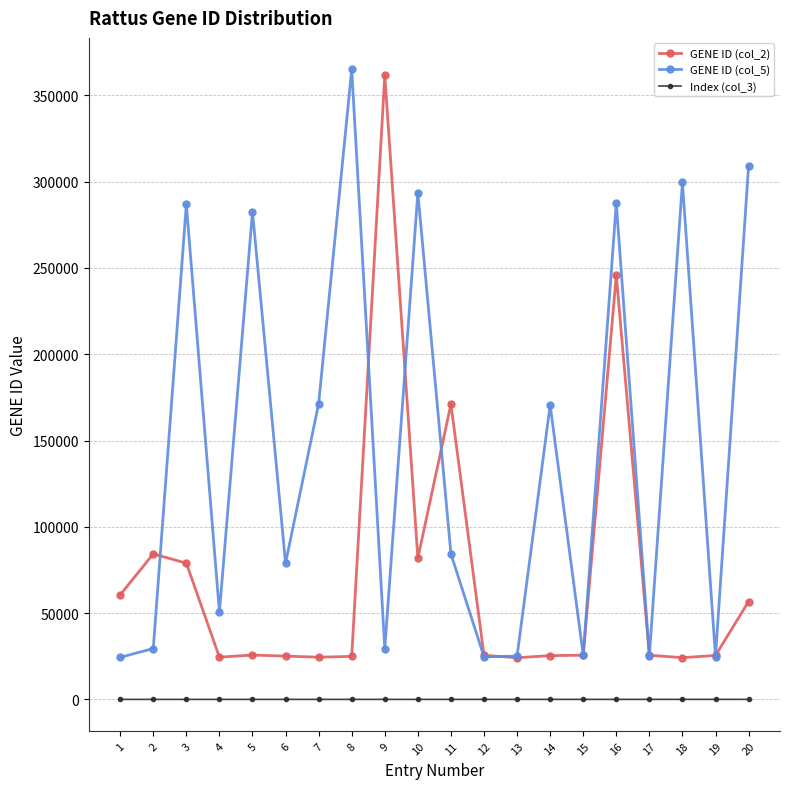

The GENE ID (col_2) series shows 42946 at 5. True or false?

False